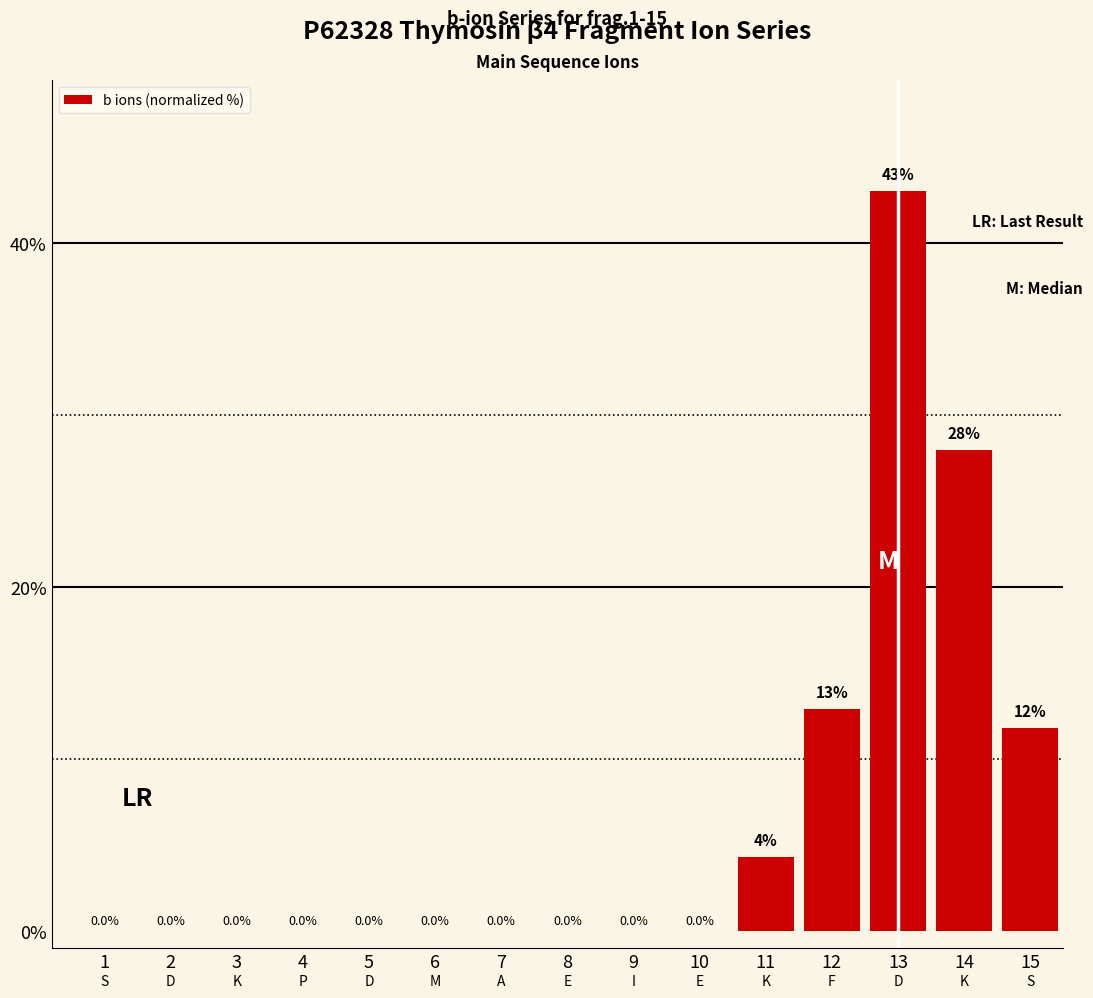

Approximately how many times larger is the value at 11 compared to 12?

0.3